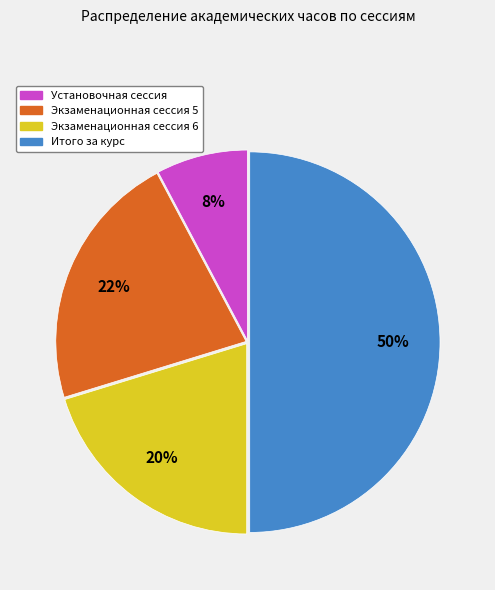

Is the sum of Экзаменационная сессия 5 and Установочная сессия greater than half?

No